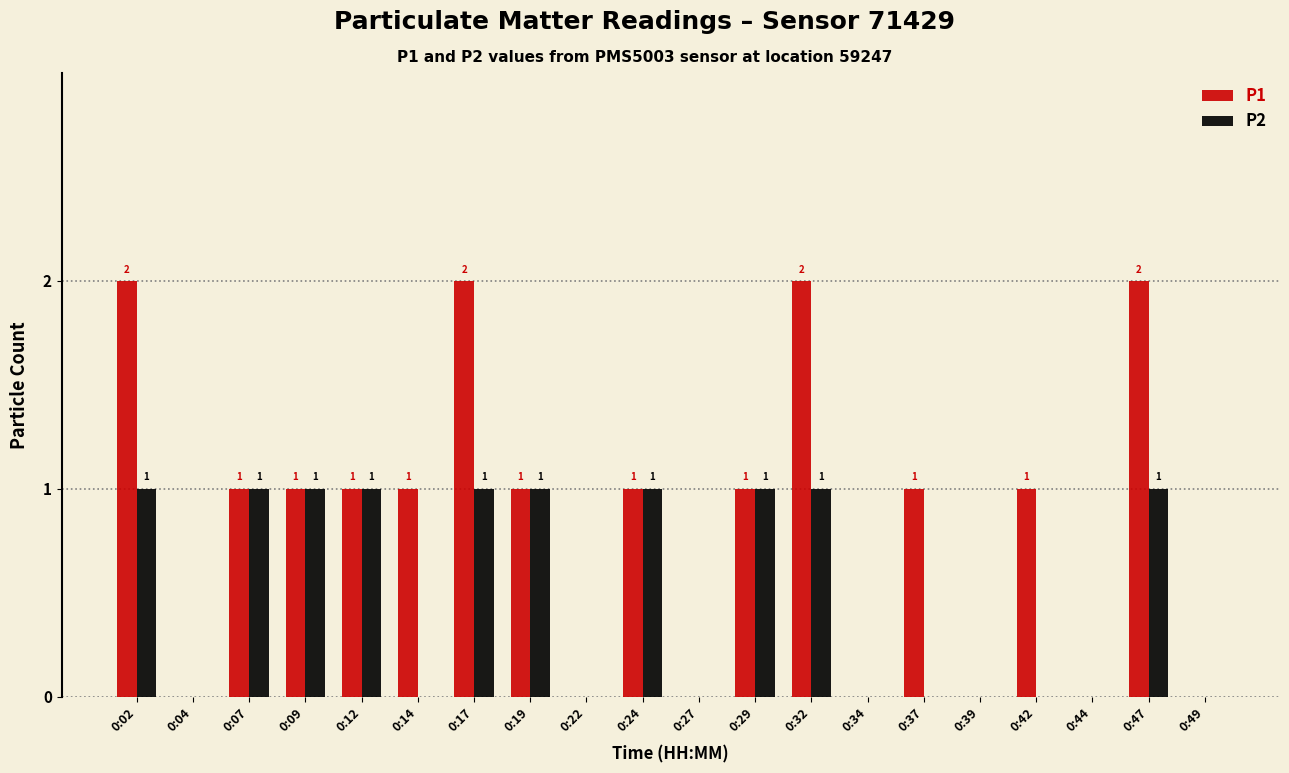

Reading left to right, transcribe all the data shown in this chart.

P1: 2	0	1	1	1	1	2	1	0	1	0	1	2	0	1	0	1	0	2	0
P2: 1	0	1	1	1	0	1	1	0	1	0	1	1	0	0	0	0	0	1	0